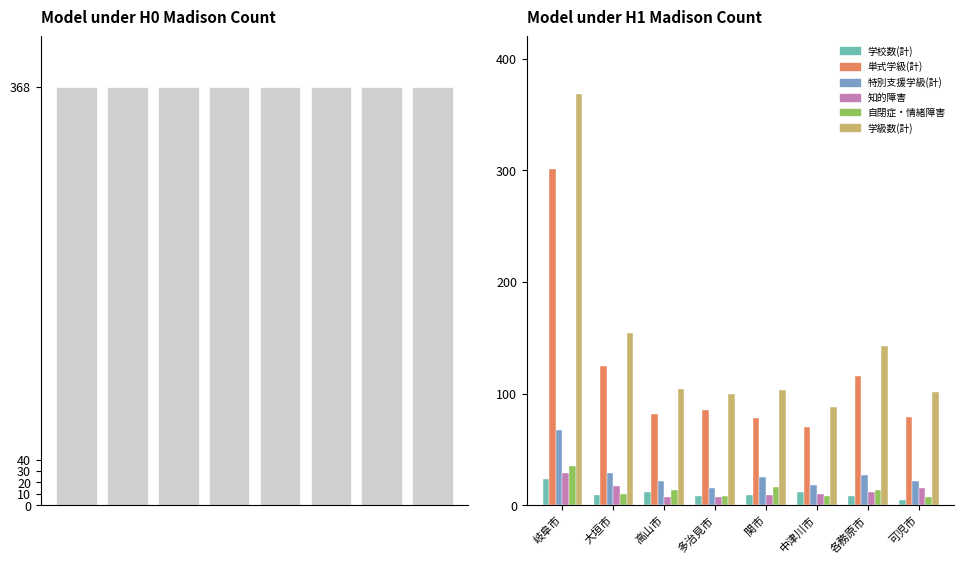

What is the label of the 6th bar from the left?

中津川市